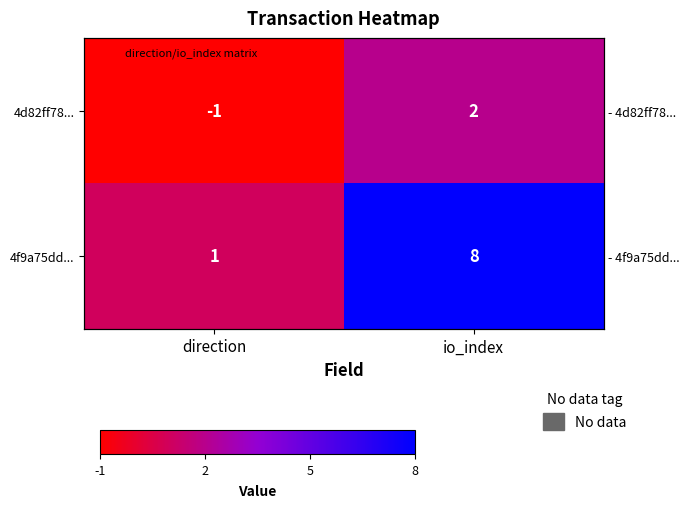

What is the sum of all 4f9a75dd... values?

9